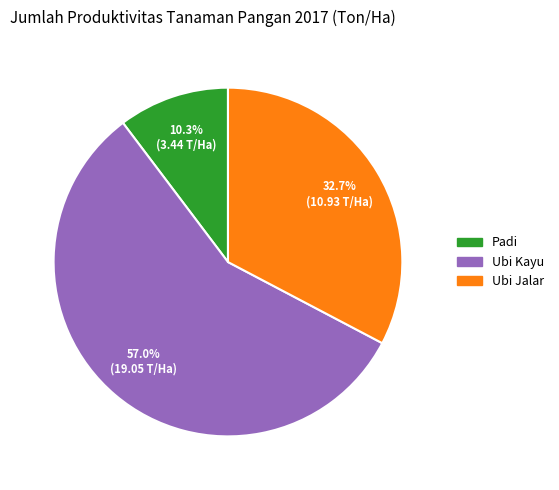

How many segments does this pie chart have?

3